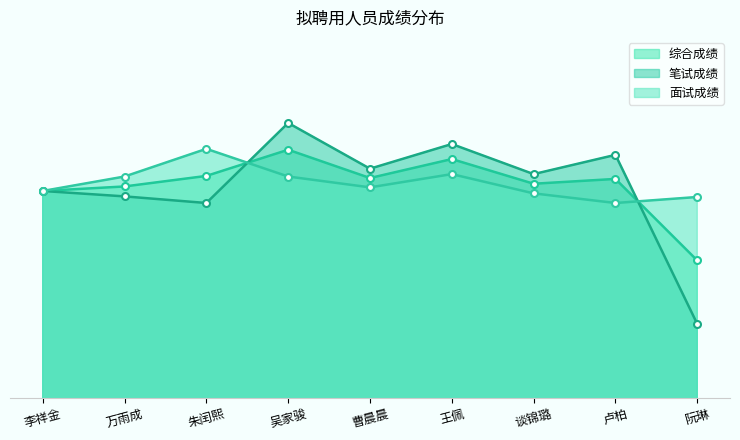

Which series has the largest range (max minus min)?

笔试成绩_line